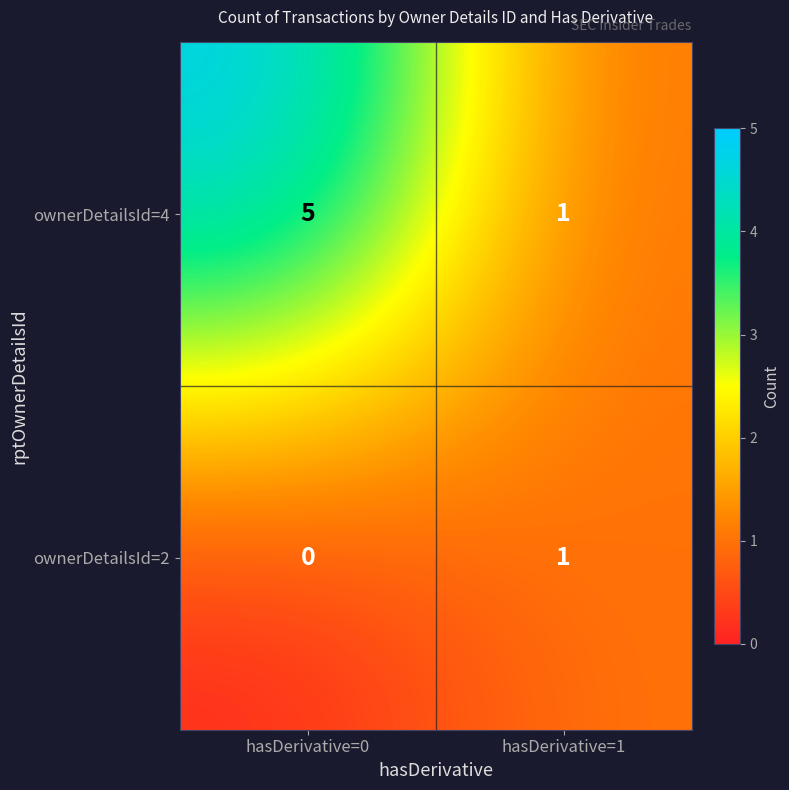

At how many categories does at least one series exceed 2?

1